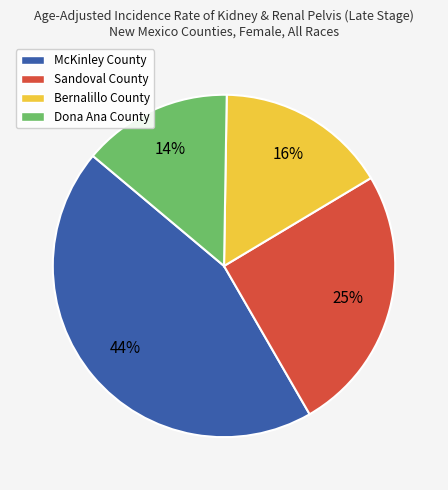

To the nearest percent, what portion does Dona Ana County represent?

14%